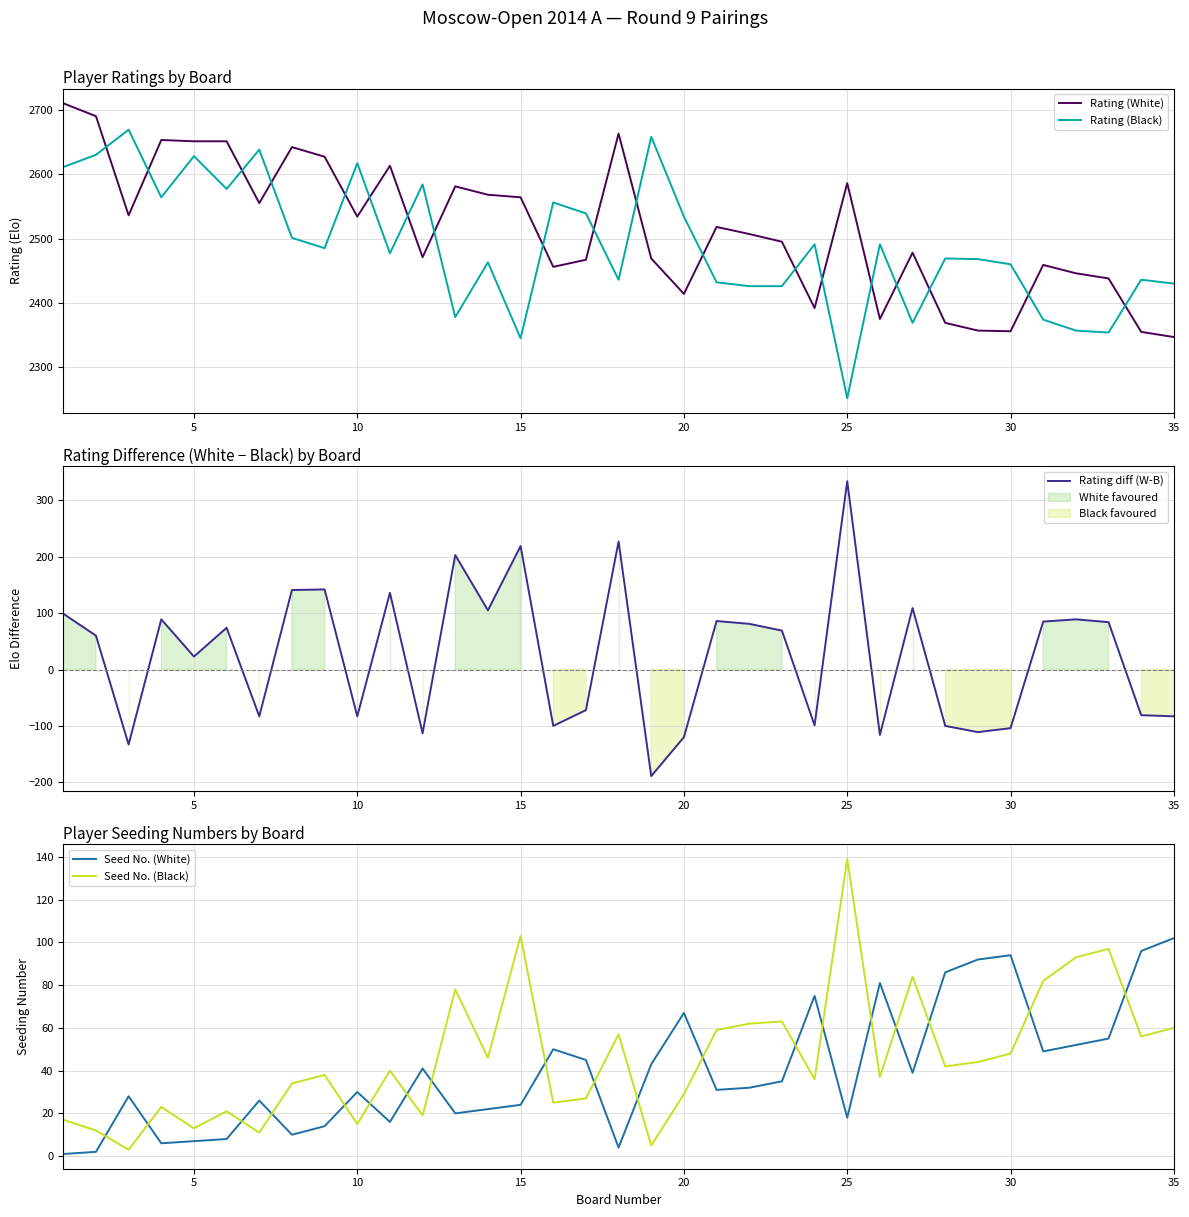

Which series has the largest range (max minus min)?

Rating diff (W-B)